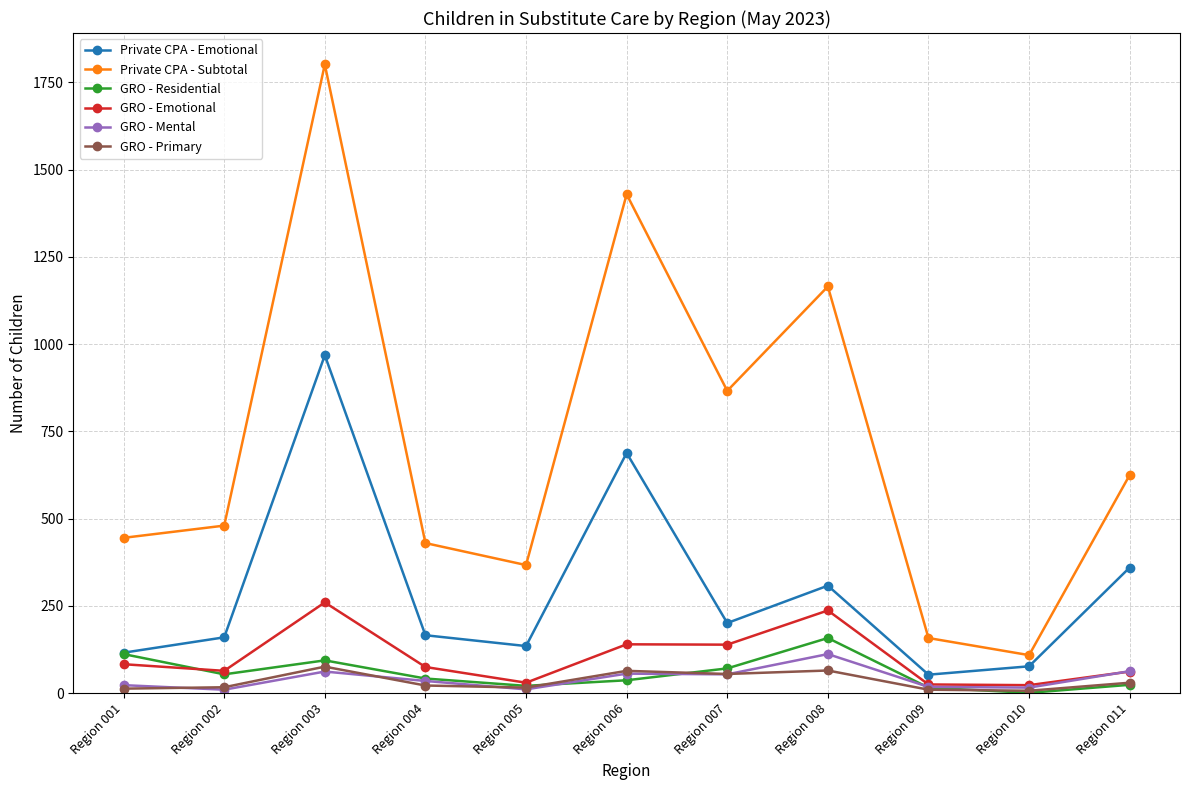

The GRO - Primary series shows 64 at Region 006. True or false?

True